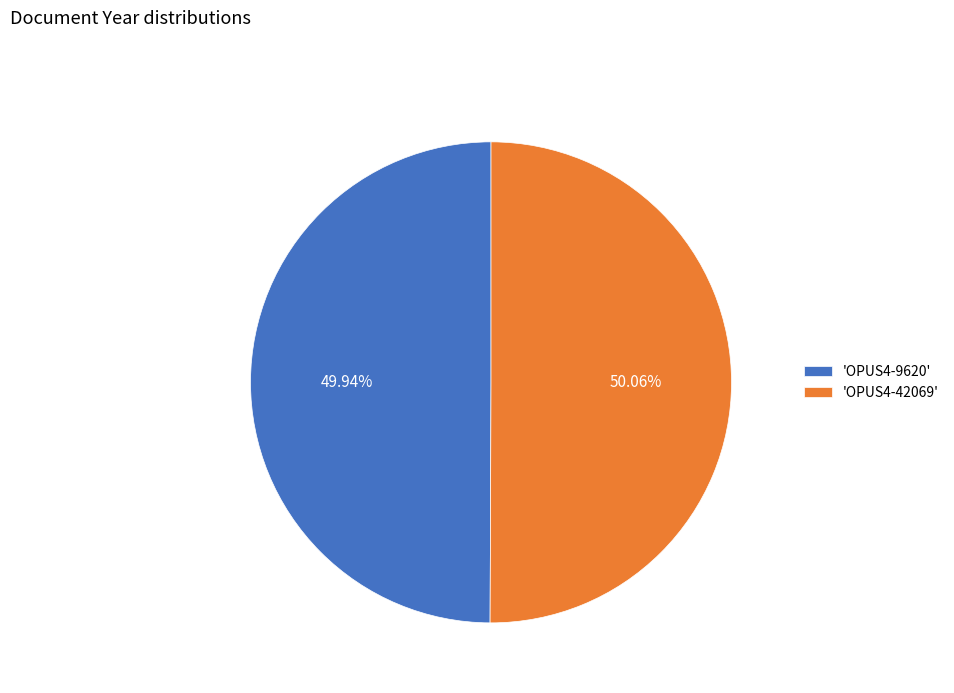

Does any single category account for the majority?

Yes